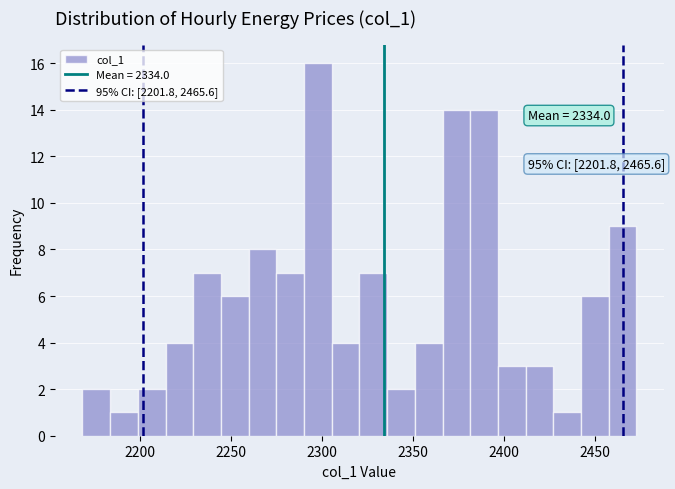

Around what value on the x-axis is the tallest bar? Give the approximate position of its centre, as read against the axis.

2300